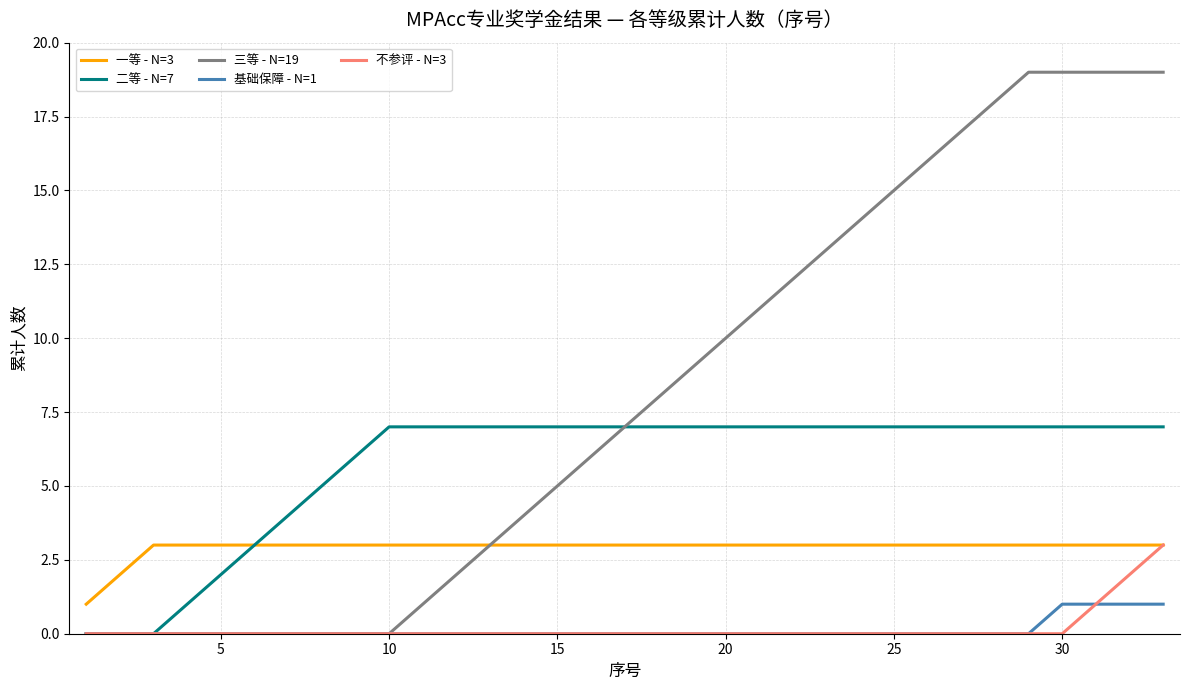

Does the chart have visible grid lines?

Yes